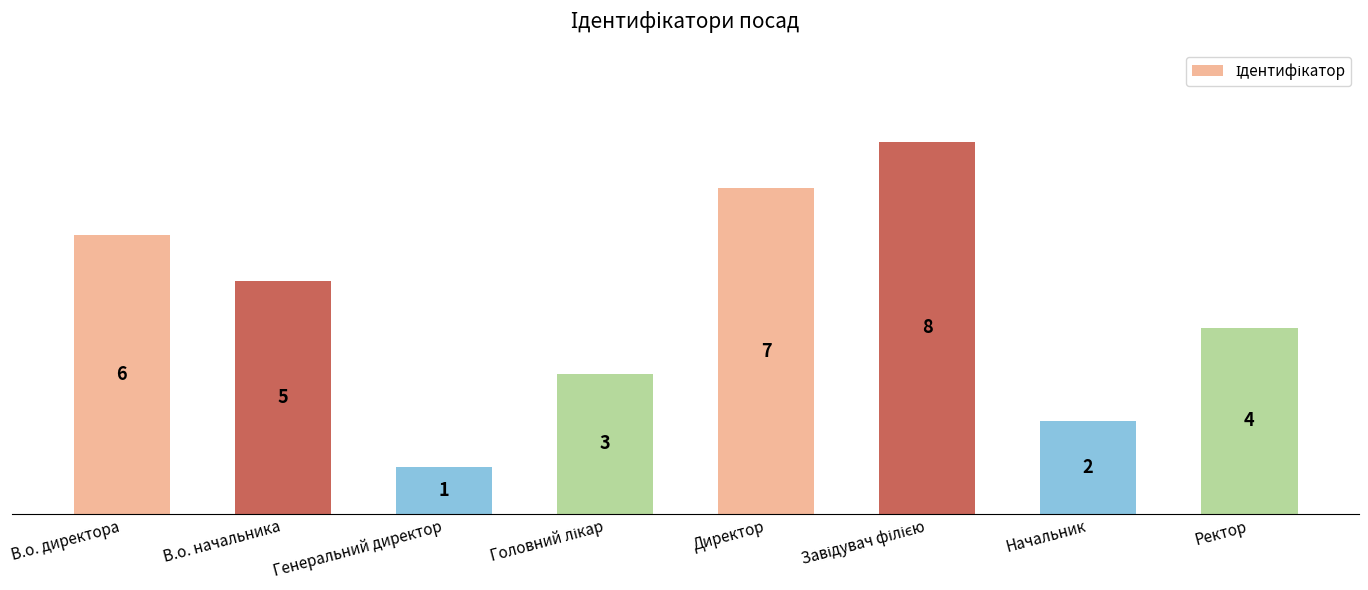

What is the sum of the values at Начальник and В.о. директора?

8